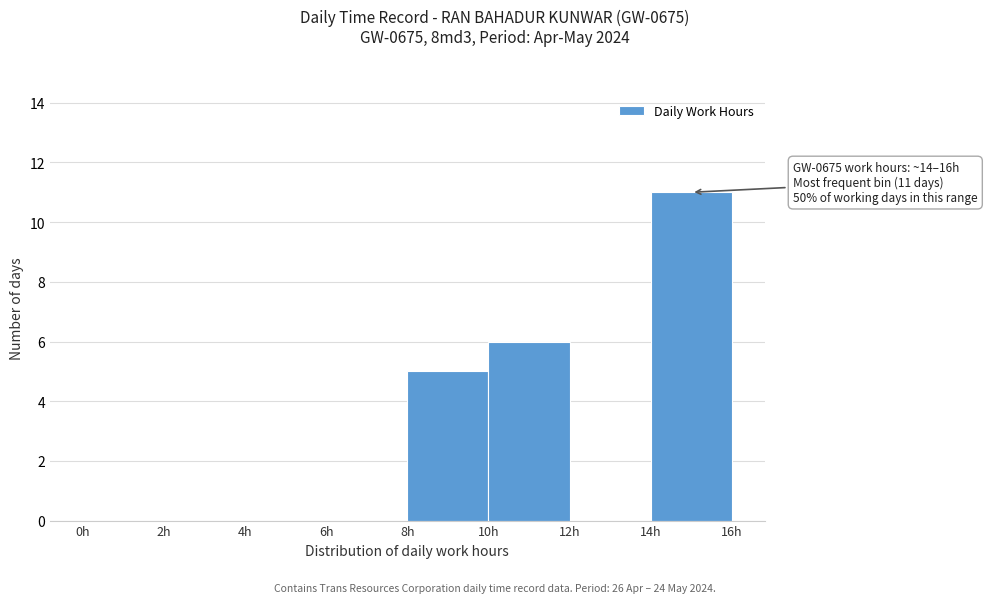

Which range on the x-axis has the tallest bar?

14 to 16